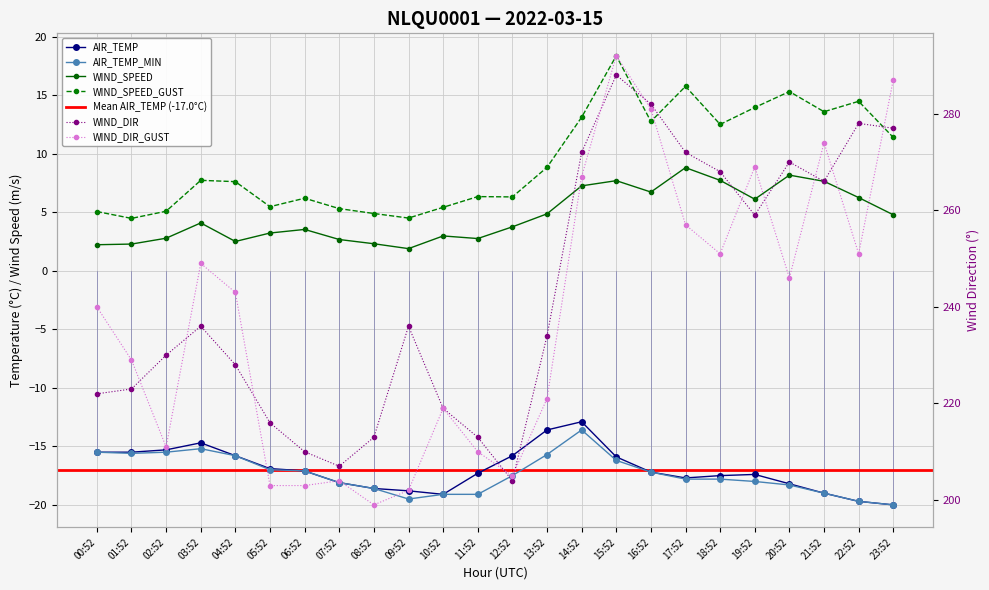

Rank the series at 09:52 from highest to lowest value.

WIND_DIR, WIND_DIR_GUST, WIND_SPEED_GUST, WIND_SPEED, AIR_TEMP, AIR_TEMP_MIN